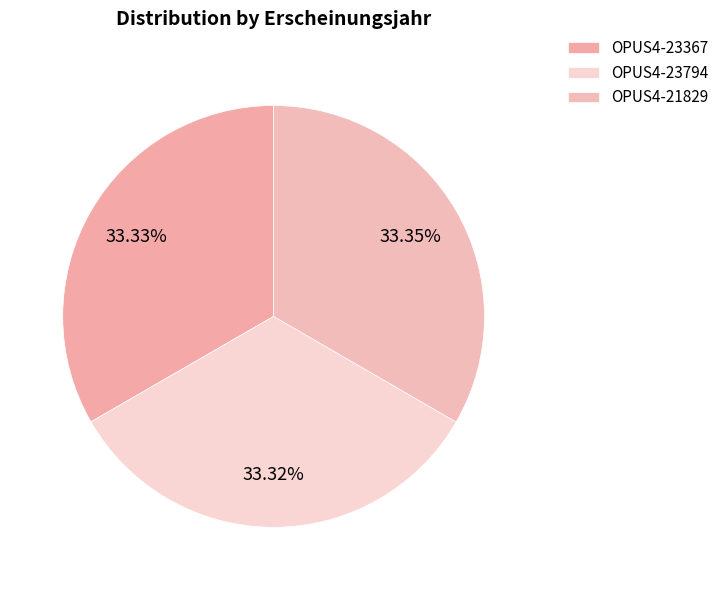

Does OPUS4-21829 account for over 50% of the chart?

No